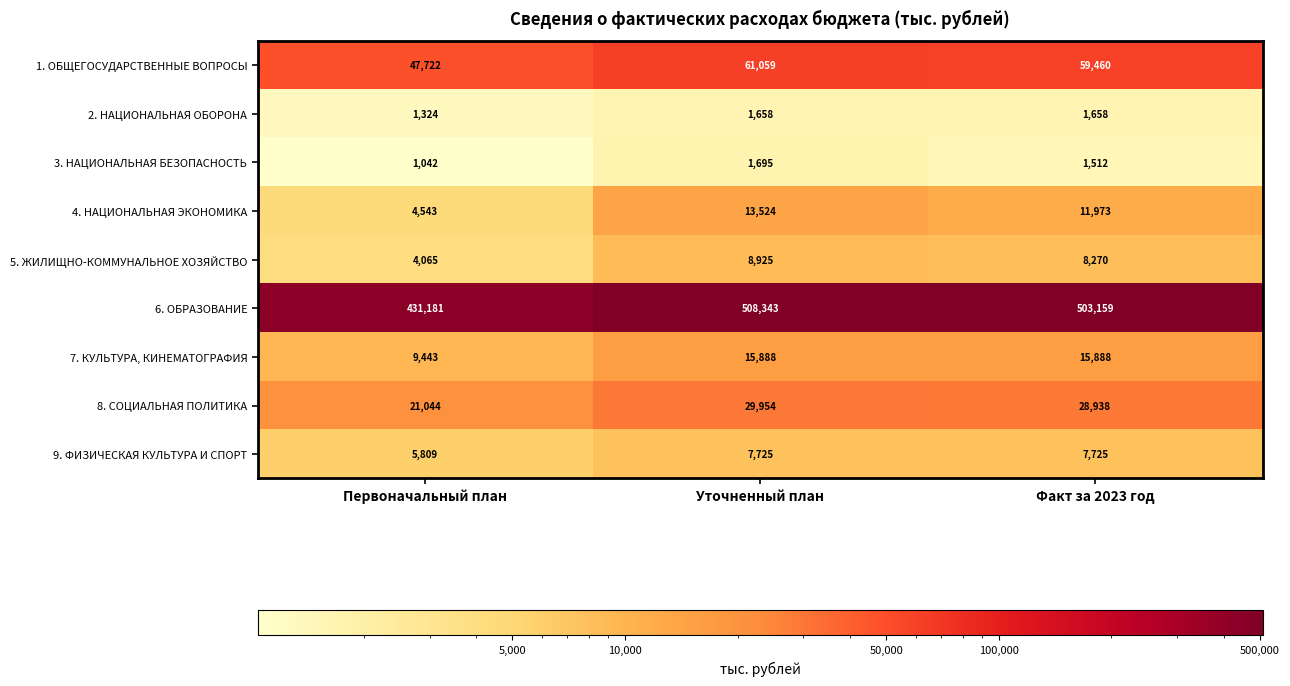

How many data points does each series have?

3